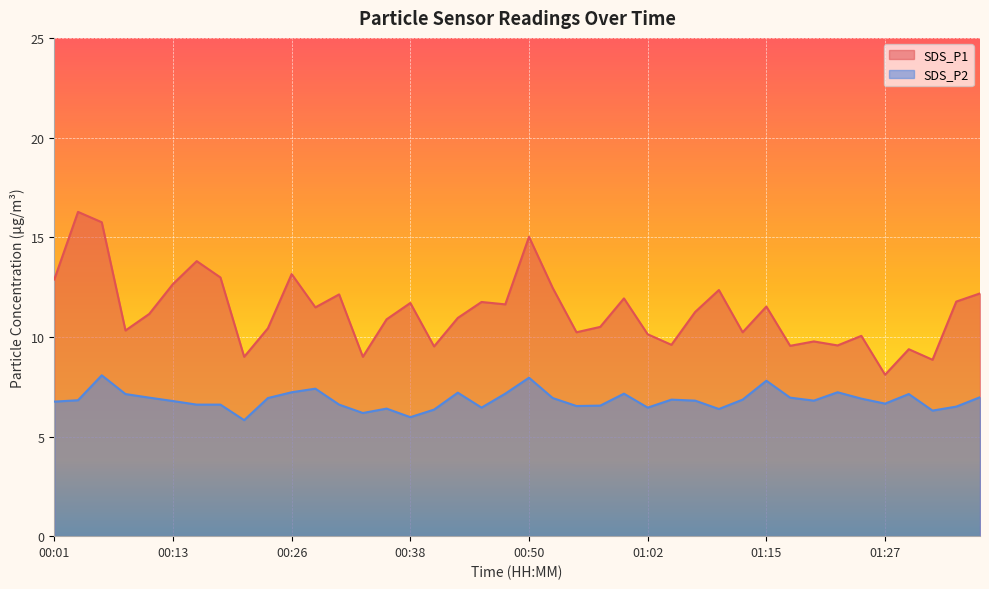

True or false: SDS_P2 has a value of 4.6 at 01:24.

False